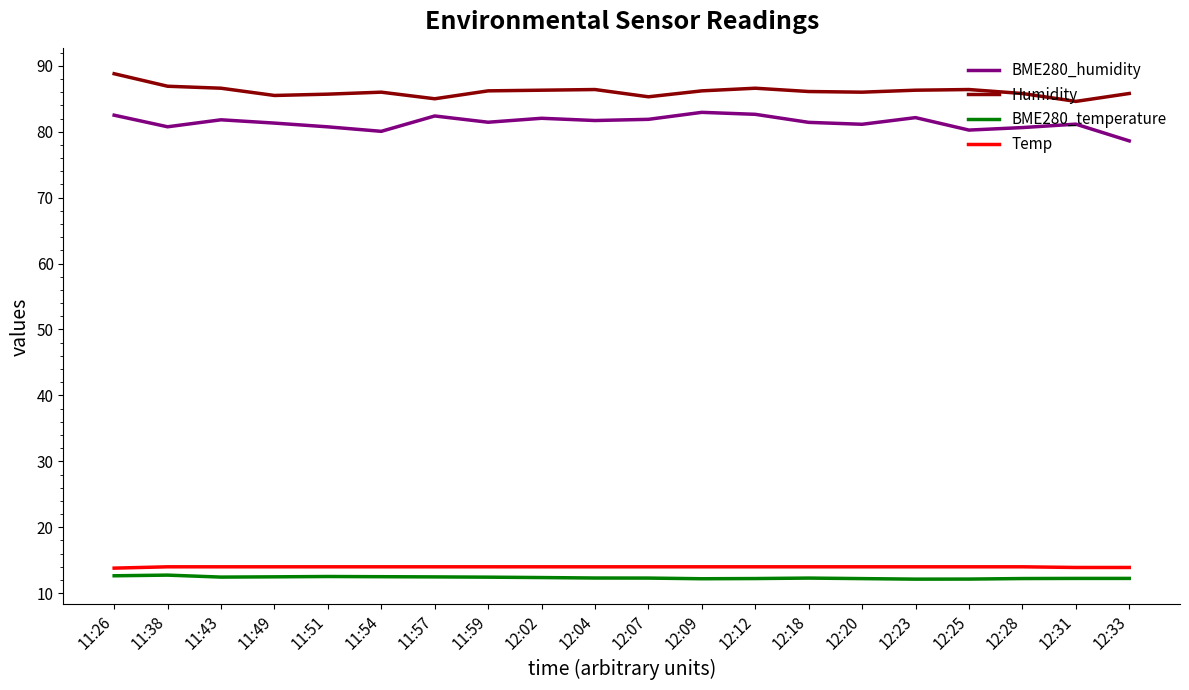

What is the total value across all series at 11:57?

193.9